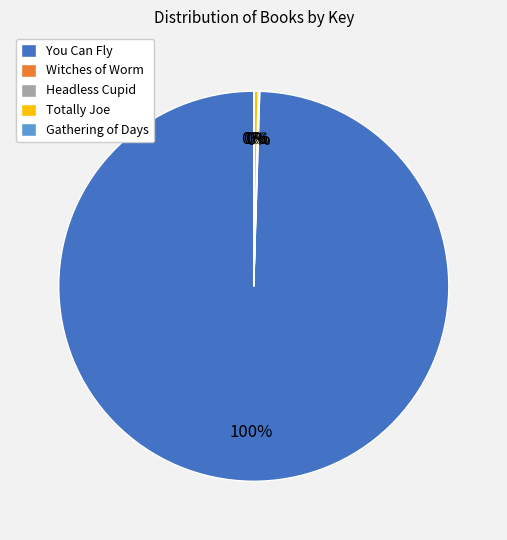

Is there any slice that represents more than half of the pie?

Yes